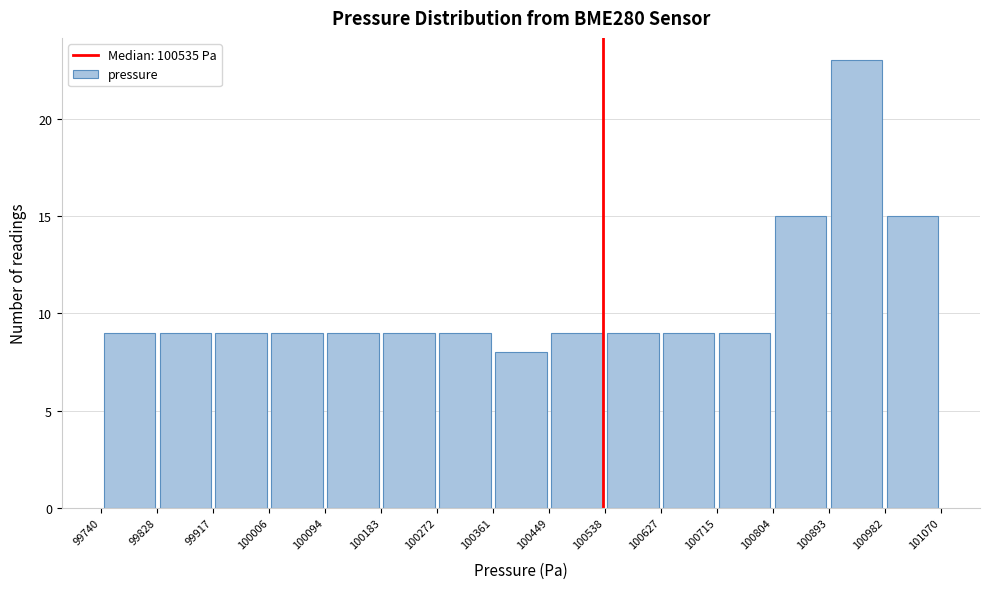

Reading left to right, transcribe this chart: for each bar, give the range it covers on the x-axis and its height. The values are not printed on the chart, so give them approximately, as read against the axis.

99740 to 99828: 9
99828 to 99917: 9
99917 to 100006: 9
100006 to 100094: 9
100094 to 100183: 9
100183 to 100272: 9
100272 to 100361: 9
100361 to 100449: 8
100449 to 100538: 9
100538 to 100627: 9
100627 to 100715: 9
100715 to 100804: 9
100804 to 100893: 15
100893 to 100982: 23
100982 to 101070: 15